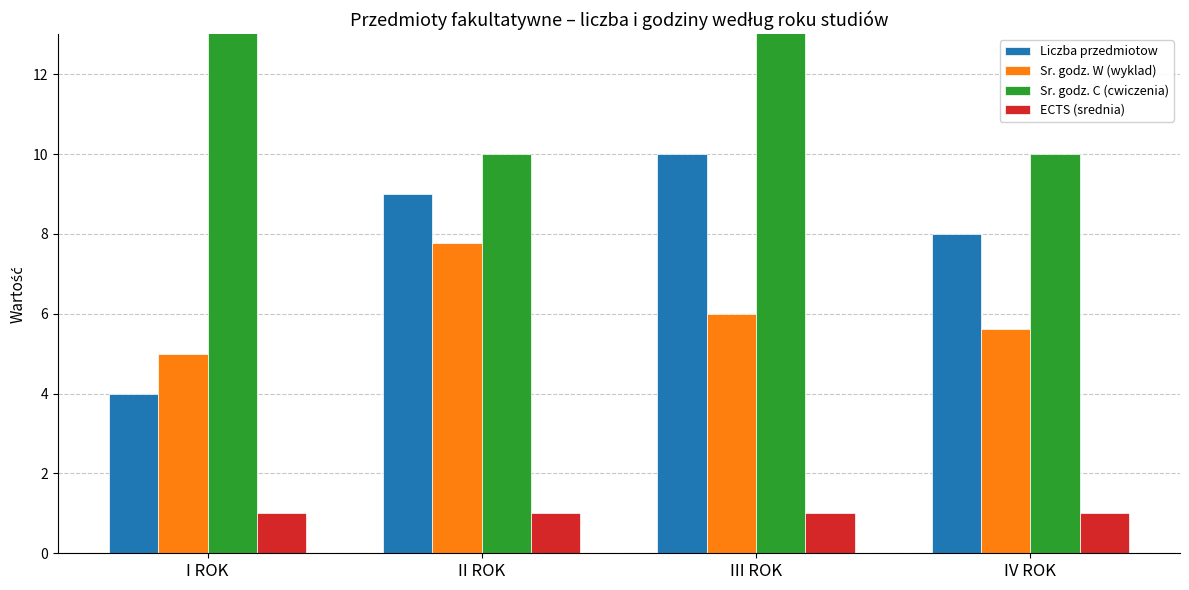

Rank the categories by Sr. godz. C (cwiczenia) value from highest to lowest.

I ROK, III ROK, II ROK, IV ROK